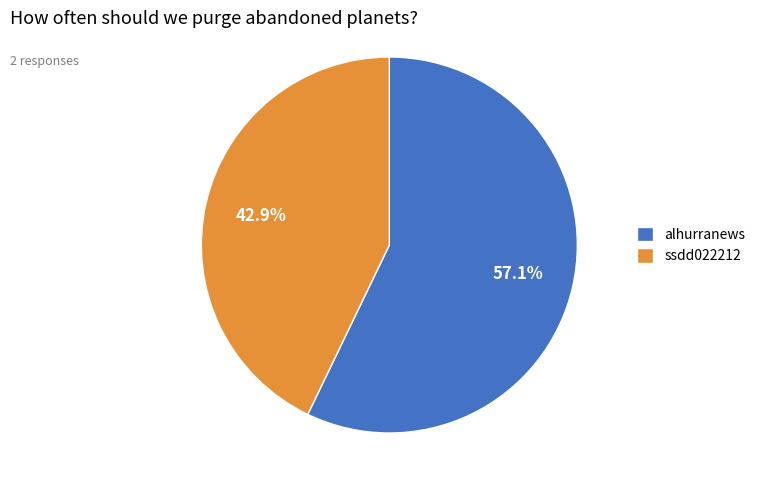

Which category has the smallest portion of the pie?

ssdd022212